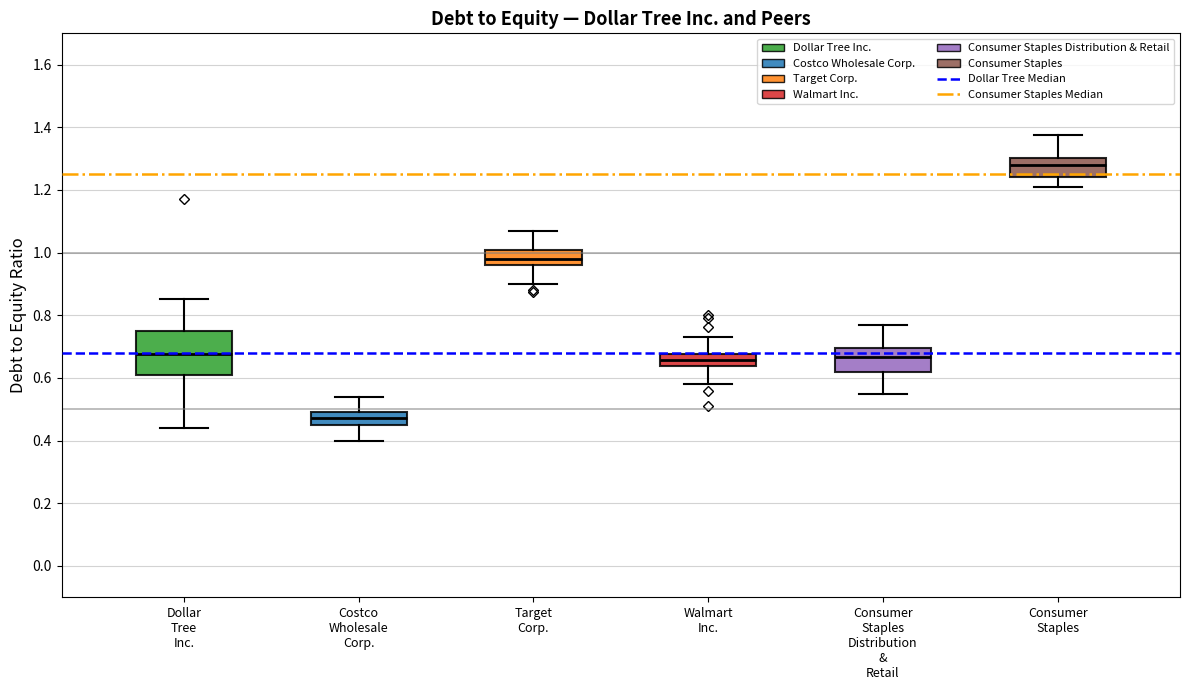

Reading left to right, transcribe this box plot: for each box, give where its median line is, the range the box spans, and where its two whiskers end, as read against the y-axis. The values are not printed on the chart, so give them approximately, as read against the axis.

Dollar Tree Inc.: median 0.68, box 0.62 to 0.74, whiskers 0.44 to 0.86
Costco Wholesale Corp.: median 0.48, box 0.44 to 0.50, whiskers 0.40 to 0.54
Target Corp.: median 0.98, box 0.96 to 1.00, whiskers 0.90 to 1.08
Walmart Inc.: median 0.66, box 0.64 to 0.68, whiskers 0.58 to 0.74
Consumer Staples Distribution & Retail: median 0.66, box 0.62 to 0.70, whiskers 0.56 to 0.78
Consumer Staples: median 1.28, box 1.24 to 1.30, whiskers 1.22 to 1.38